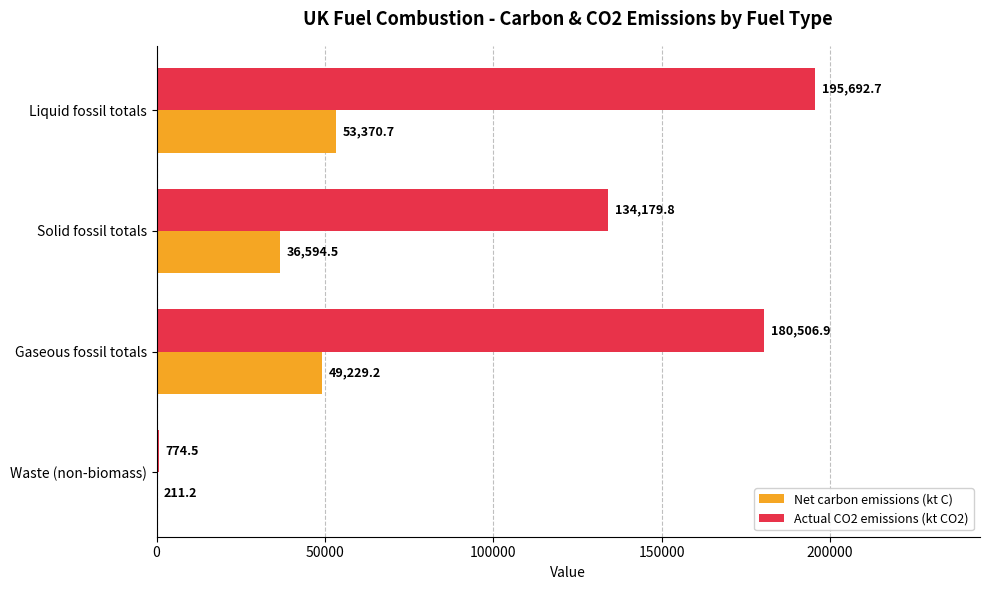

True or false: Actual CO2 emissions (kt CO2) has a value of 774.5 at Waste (non-biomass).

True